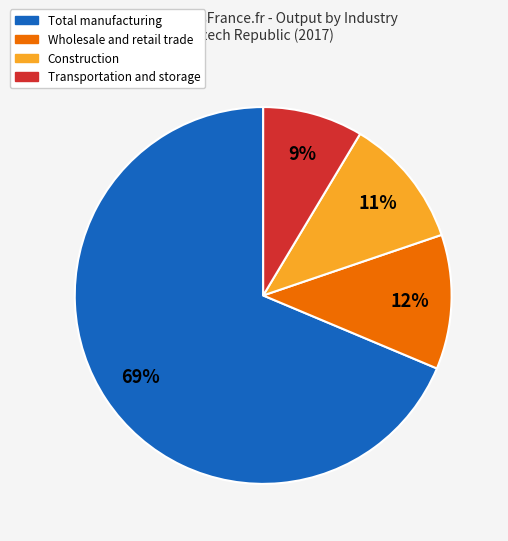

To the nearest percent, what is the average slice percentage?

25%